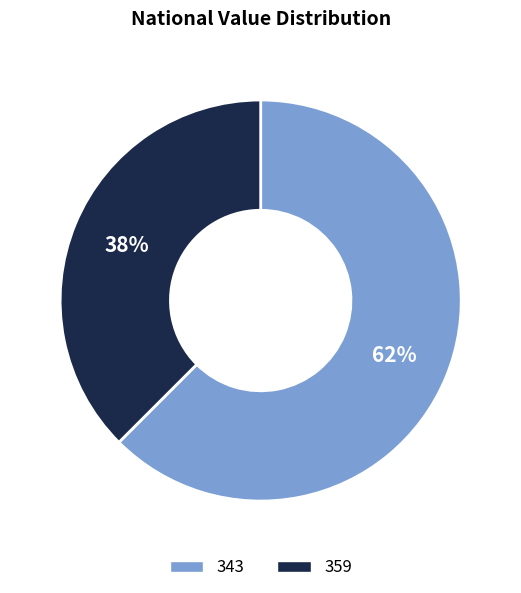

Does any single category account for the majority?

Yes